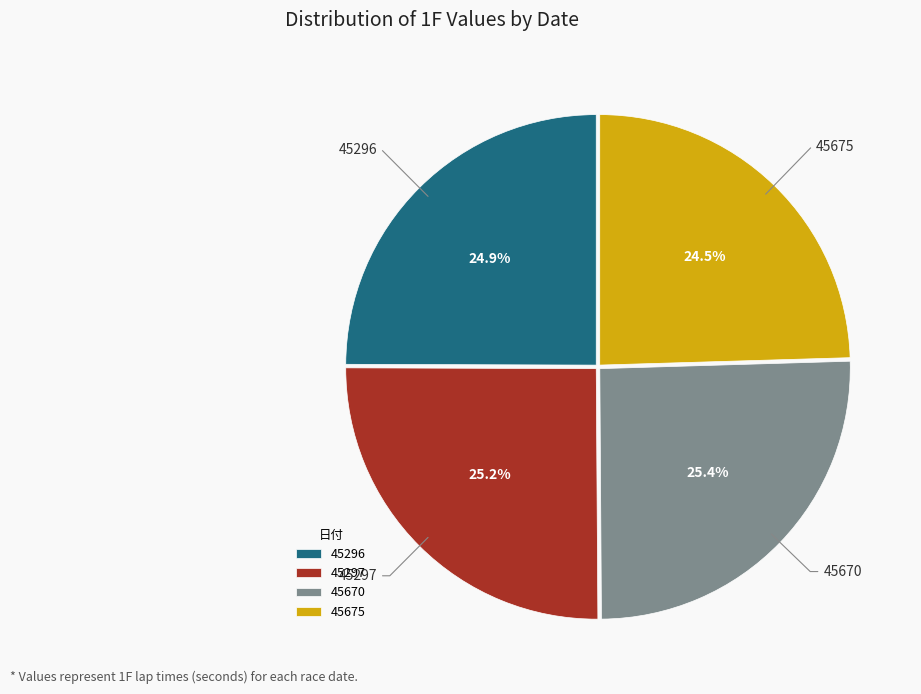

How many slices are in this pie chart?

4